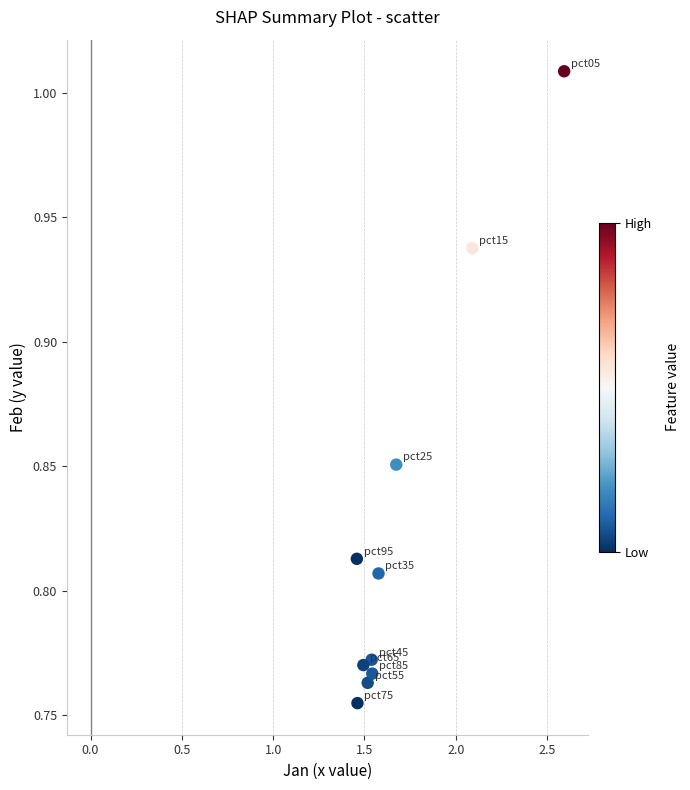

What is the average X value?

1.7